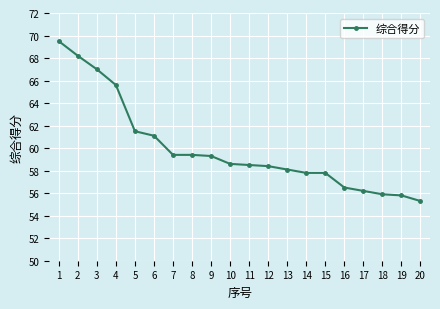

At which category does the chart reach its peak across all series?

1